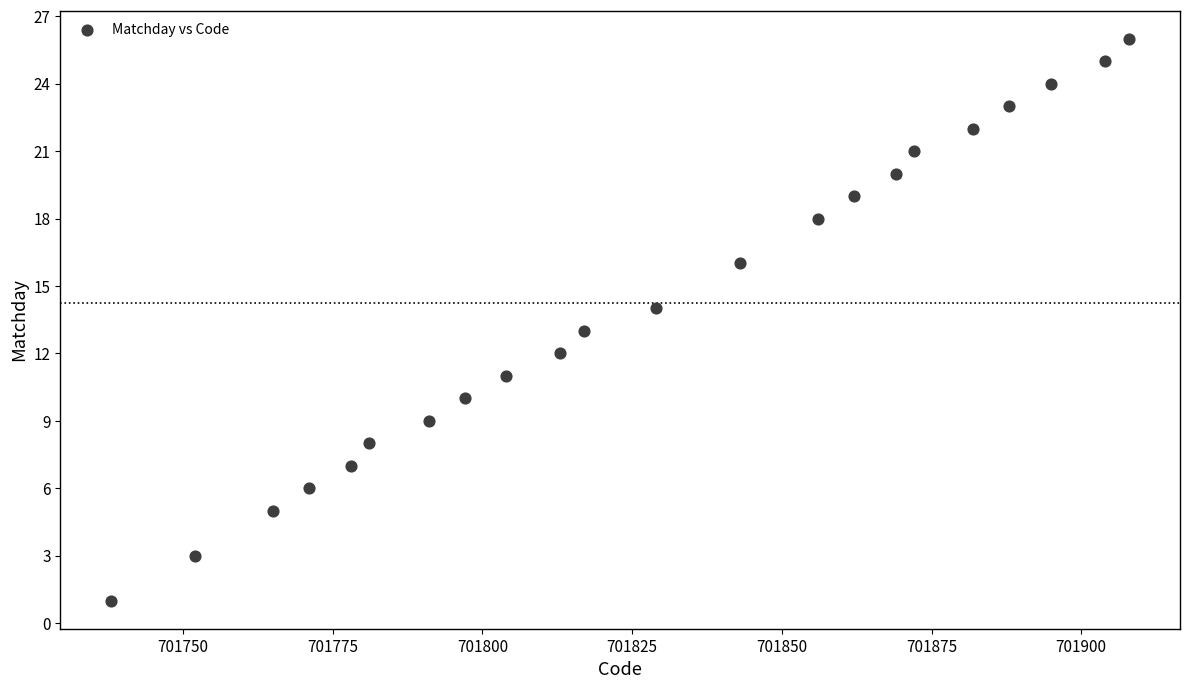

What is the range of X values (max minus min)?

170